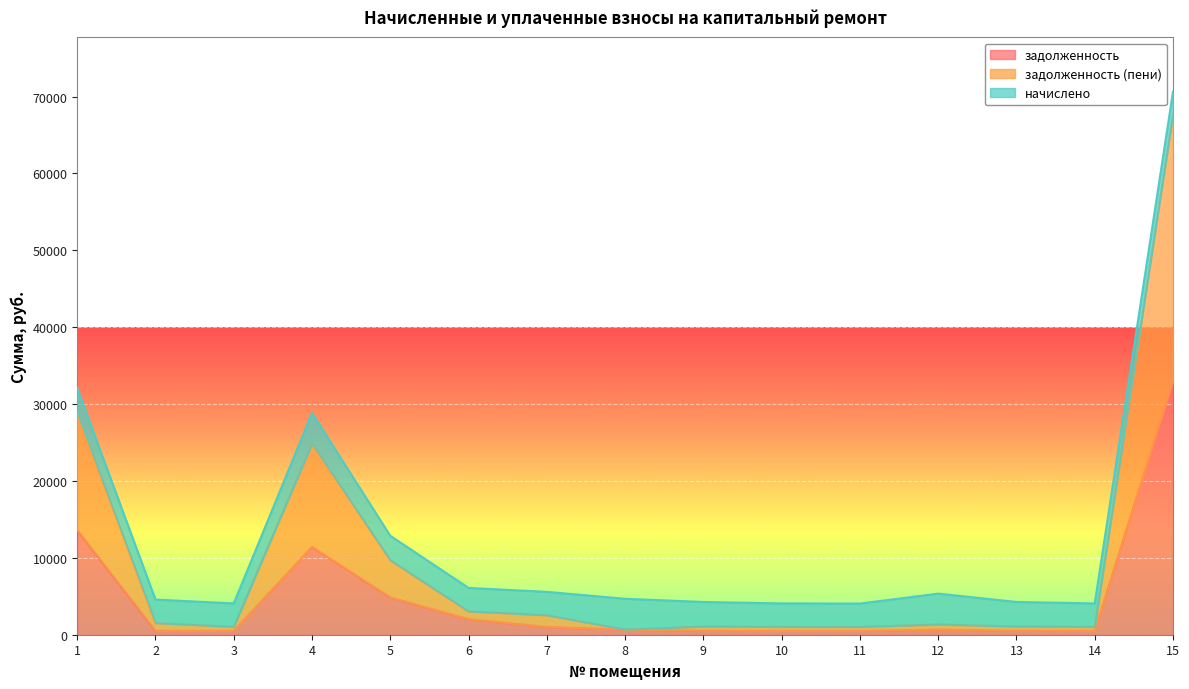

How many lines are shown in the chart?

3